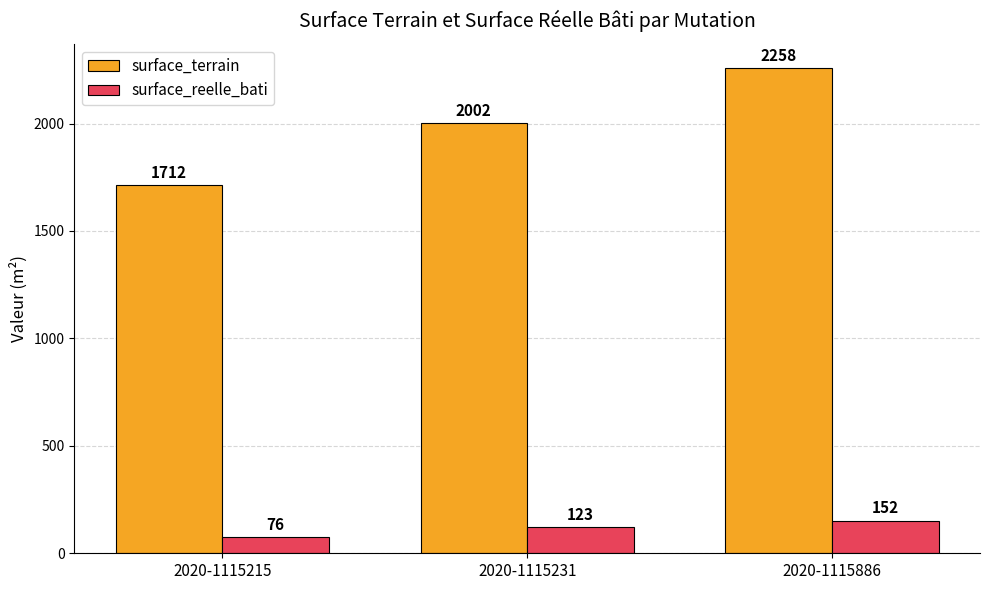

Between 2020-1115215 and 2020-1115886, which series saw the biggest shift?

surface_terrain